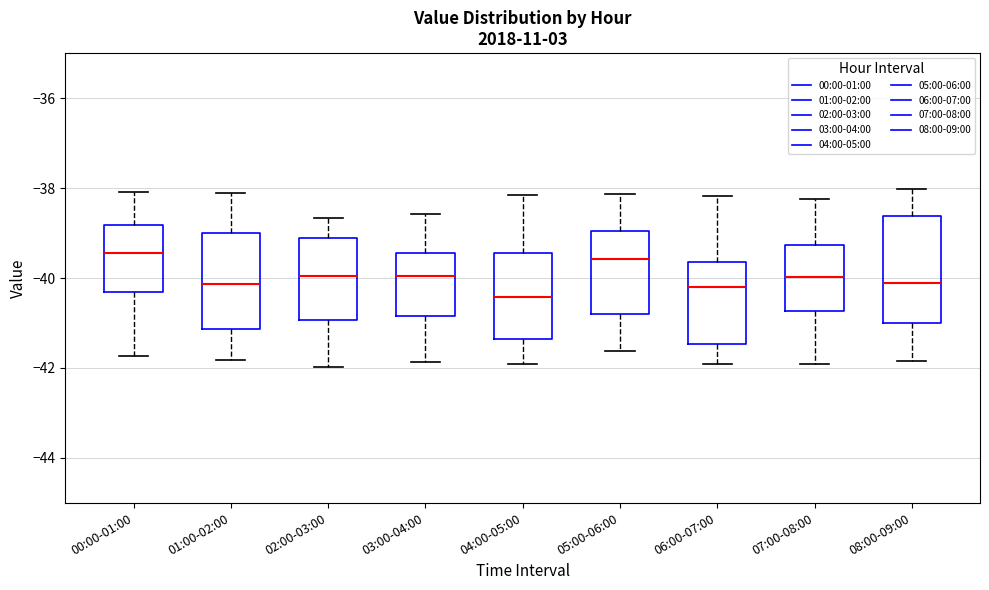

Reading left to right, read every box against the y-axis: the position of its median line, the range the box covers, and the ends of its whiskers. The values are not printed on the chart, so give them approximately, as read against the axis.

00:00-01:00: median -39.4, box -40.4 to -38.8, whiskers -41.8 to -38.0
01:00-02:00: median -40.2, box -41.2 to -39.0, whiskers -41.8 to -38.2
02:00-03:00: median -40.0, box -41.0 to -39.2, whiskers -42.0 to -38.6
03:00-04:00: median -40.0, box -40.8 to -39.4, whiskers -41.8 to -38.6
04:00-05:00: median -40.4, box -41.4 to -39.4, whiskers -42.0 to -38.2
05:00-06:00: median -39.6, box -40.8 to -39.0, whiskers -41.6 to -38.2
06:00-07:00: median -40.2, box -41.4 to -39.6, whiskers -42.0 to -38.2
07:00-08:00: median -40.0, box -40.8 to -39.2, whiskers -42.0 to -38.2
08:00-09:00: median -40.0, box -41.0 to -38.6, whiskers -41.8 to -38.0